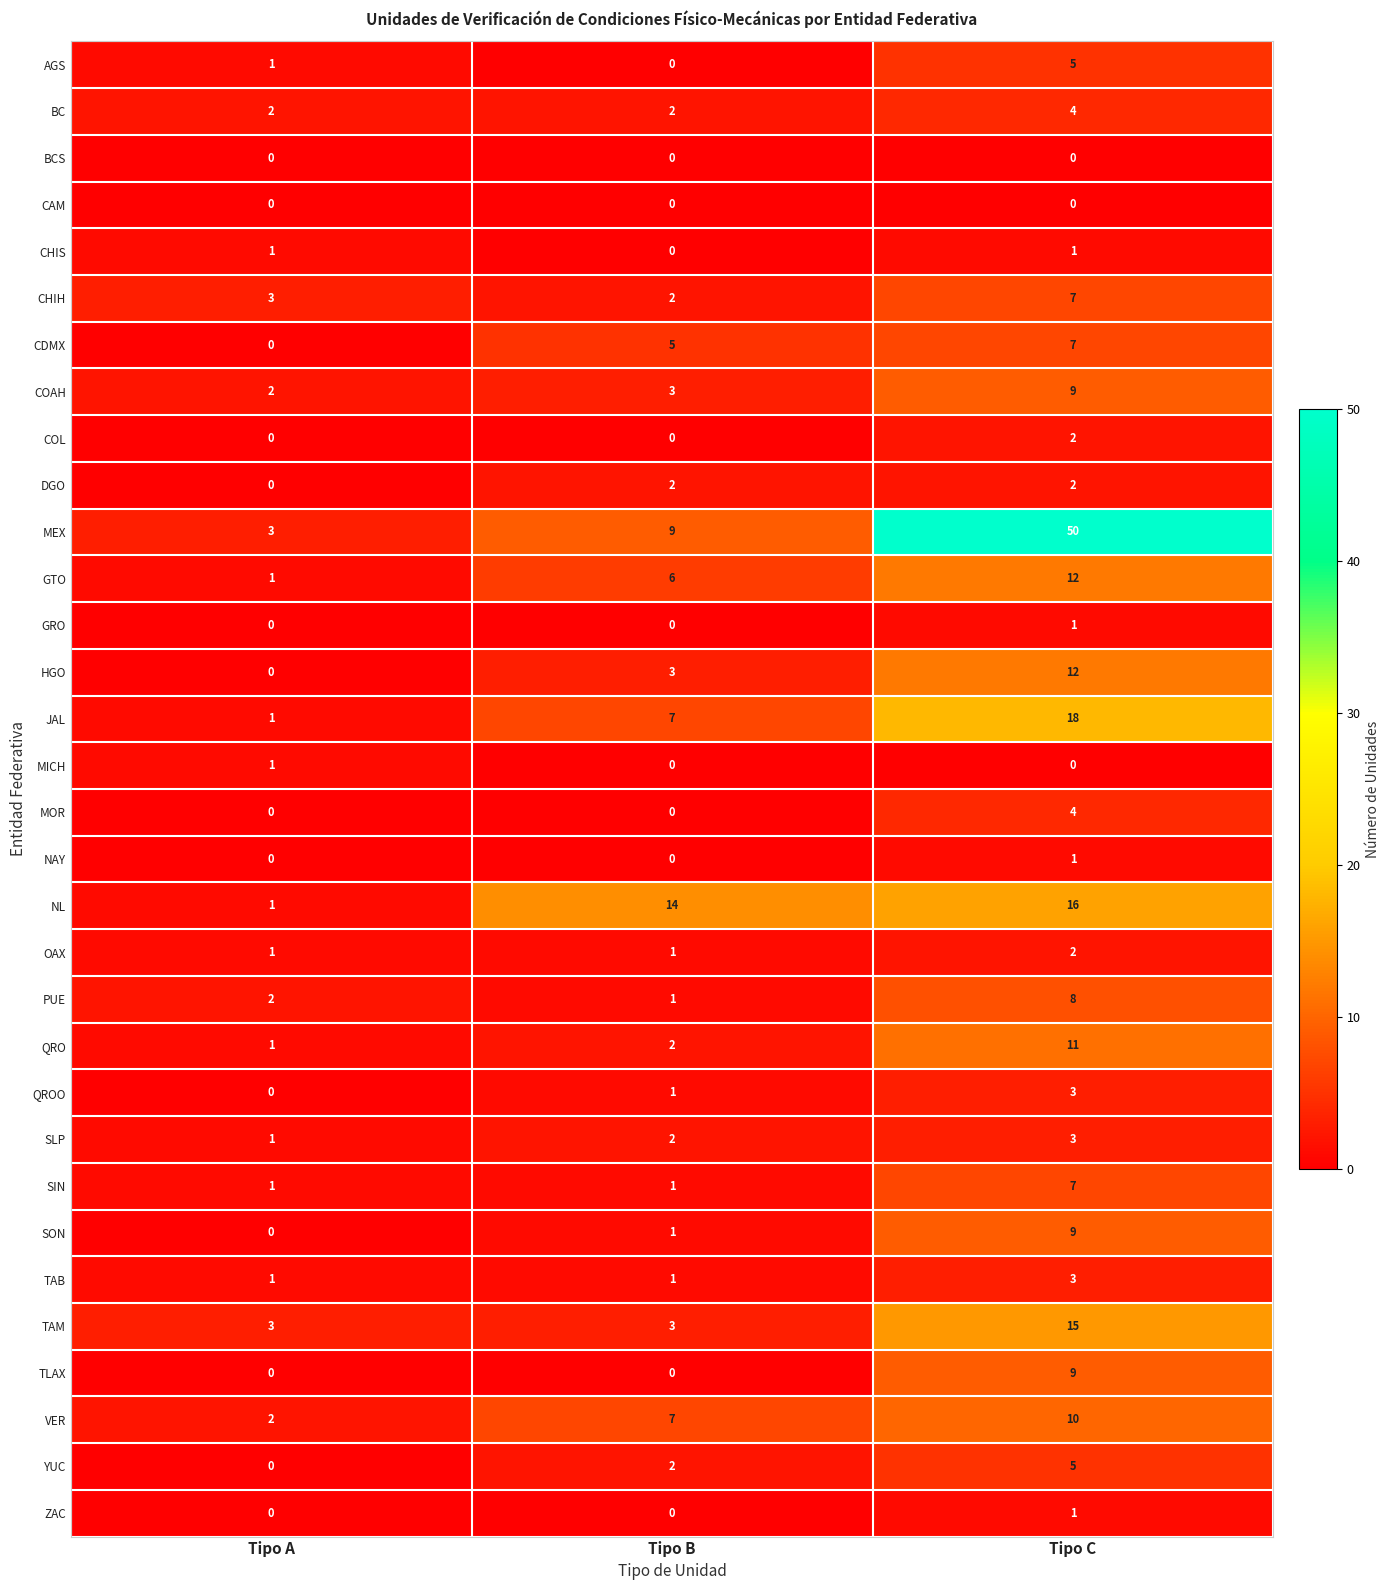

Between Tipo B and Tipo C, which series saw the biggest shift?

MEX